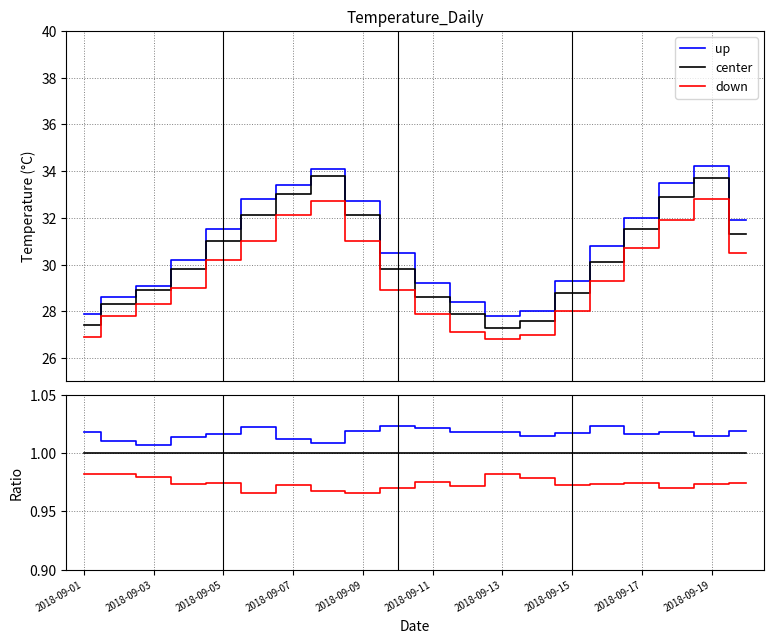

Is it true that center equals 1.3 at 2018-09-05?

False